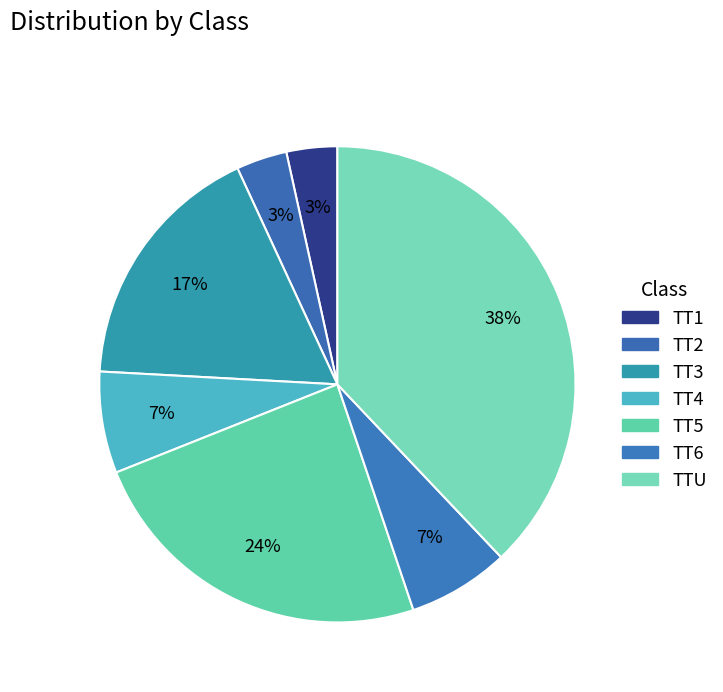

True or false: TT1 accounts for 3% of the total.

True